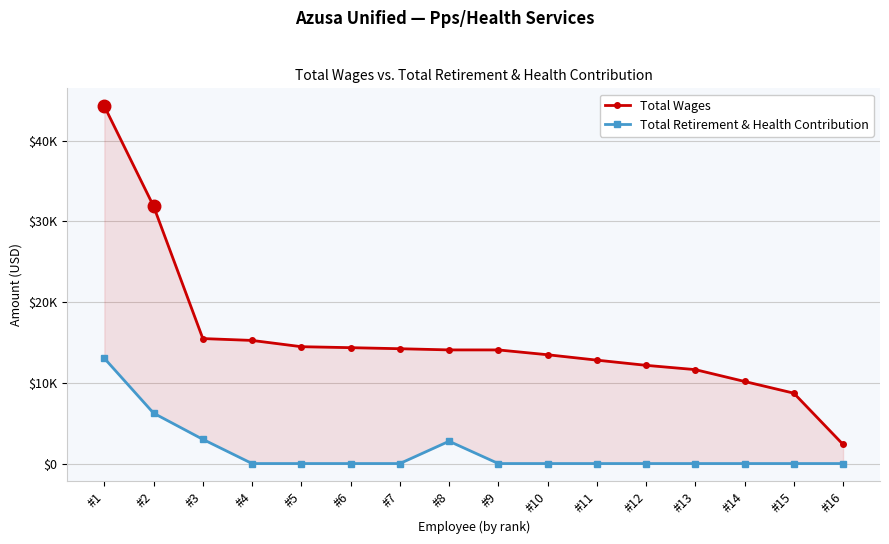

Reading left to right, list all the values displayed in this chart.

Total Wages: 44275	31883	15485	15255	14478	14357	14227	14080	14078	13481	12813	12169	11637	10170	8720	2366
Total Retirement & Health Contribution: 13041	6241	2999	0	0	0	0	2764	0	0	0	0	0	0	0	0